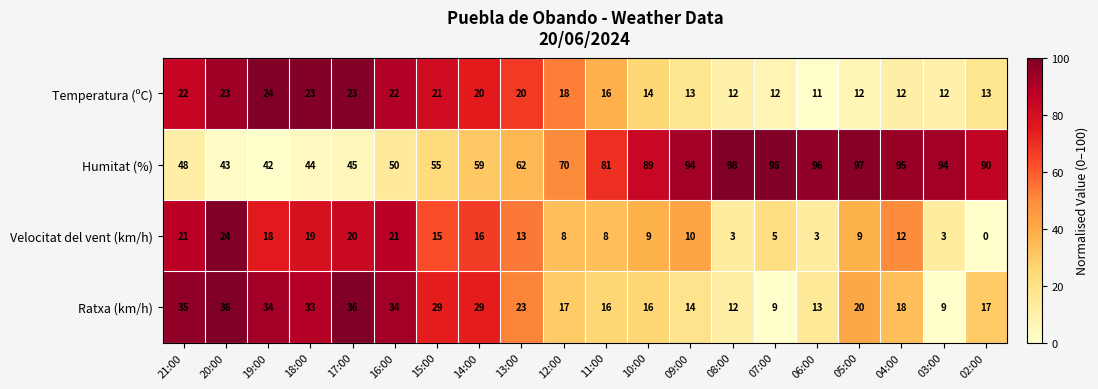

What is the difference between the second highest and minimum values in the Humitat (%) series?

56